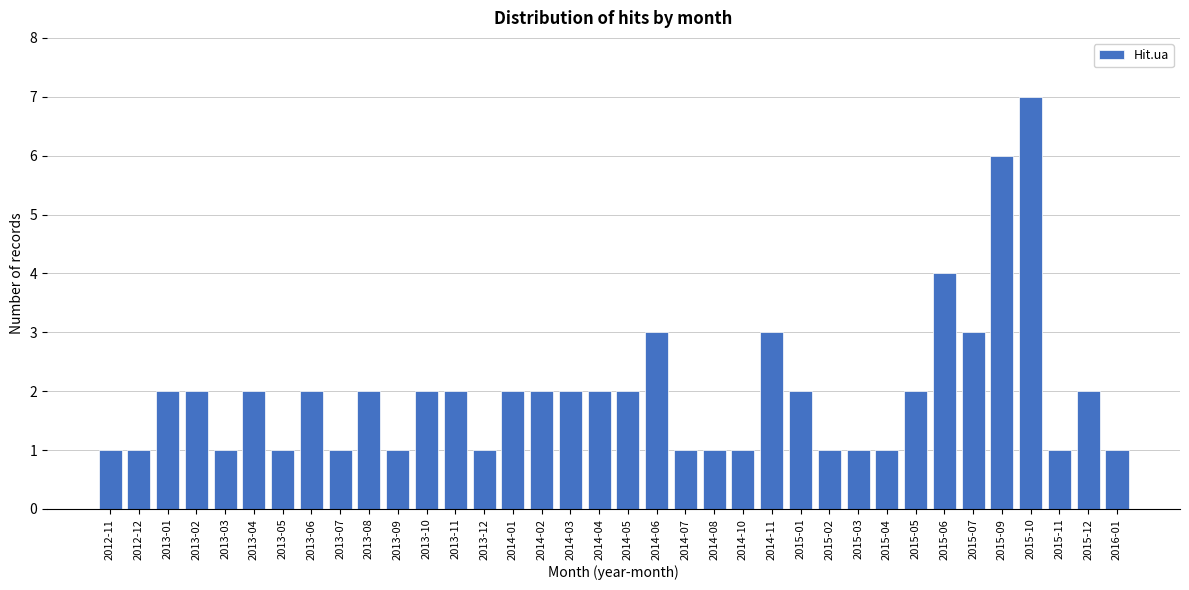

Is it true that the value at 2015-04 is 0?

False